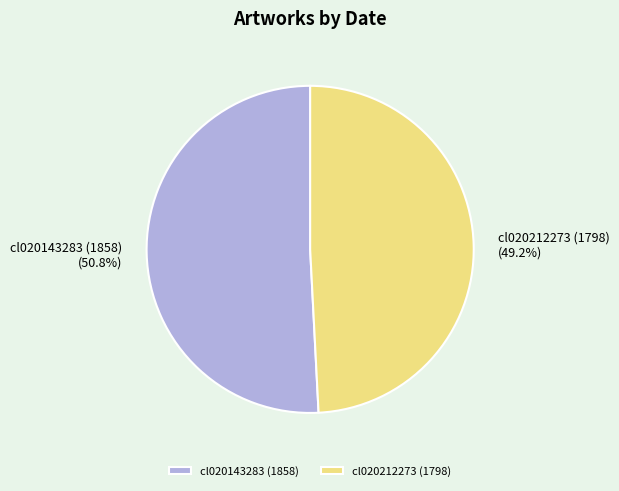

Do cl020212273 (1798) and cl020143283 (1858) together represent more than half of the pie?

Yes